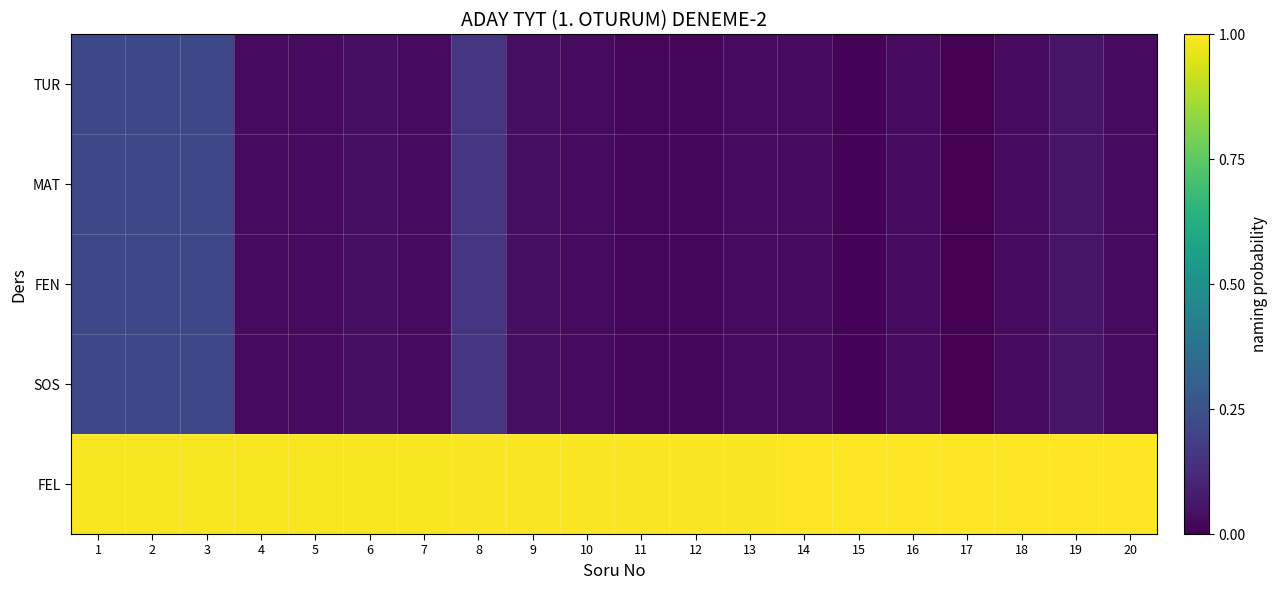

Which series changed the most between 4 and 11?

TUR